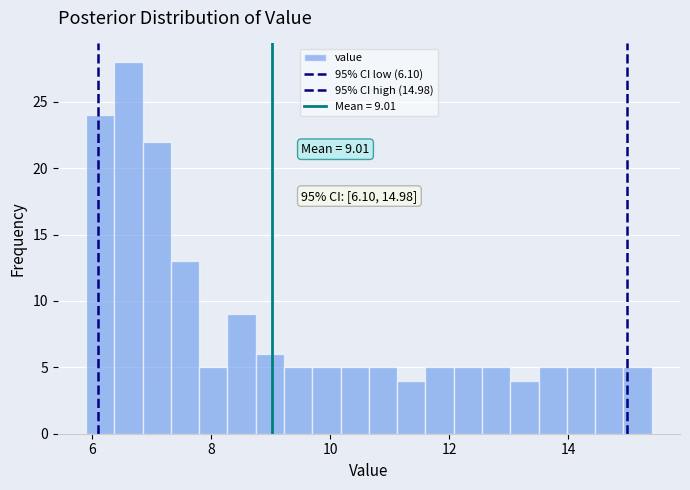

Read against the x-axis, roughly where is the centre of the tallest bar?

6.6